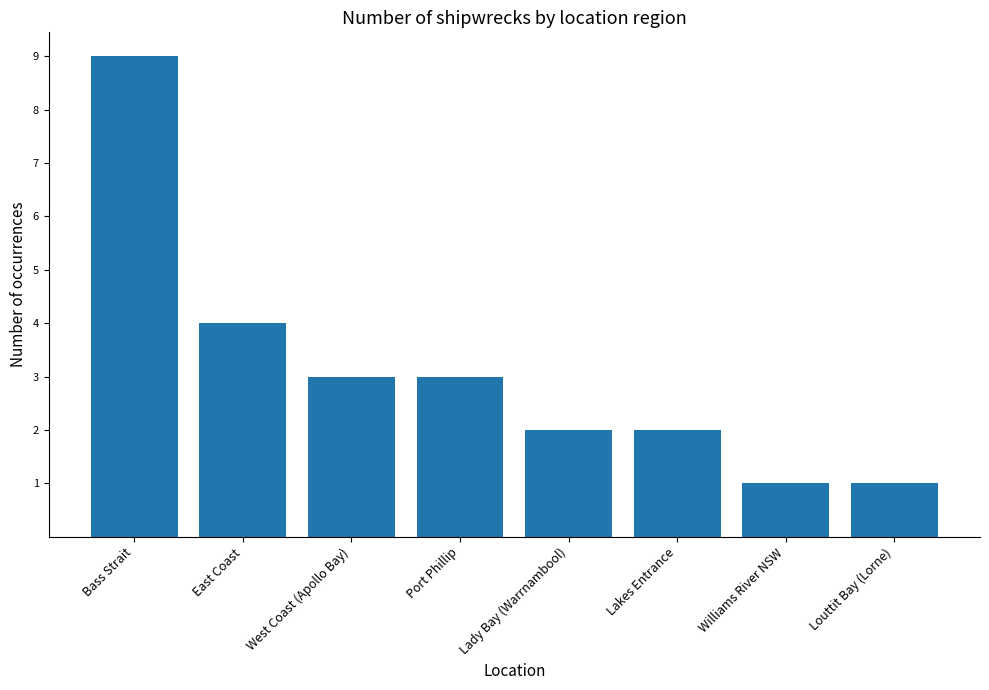

What is the difference between the values at Williams River NSW and East Coast?

3